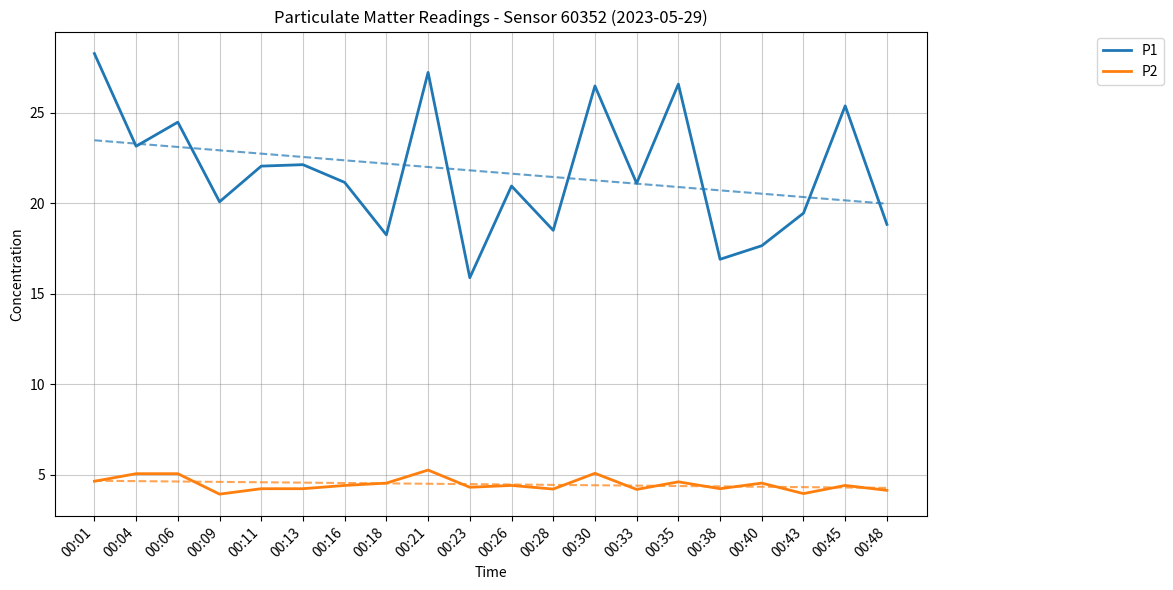

What is the total value across all series at 00:35?

31.2